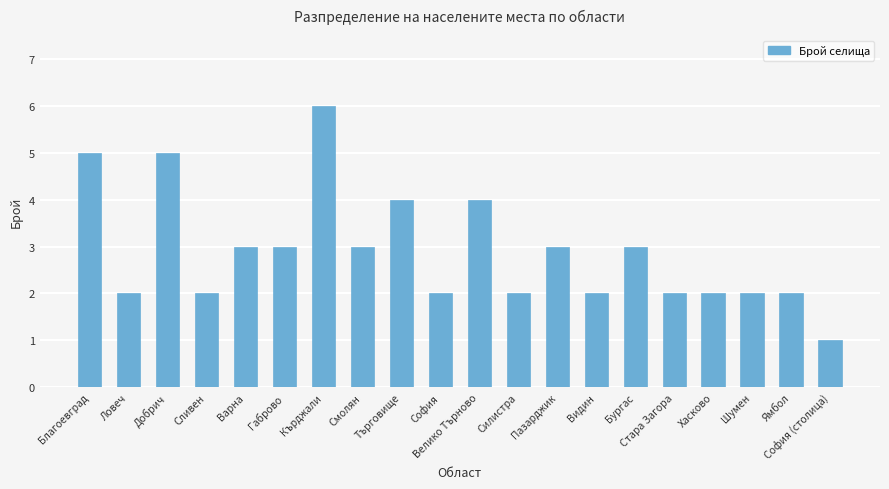

How many bars are there in total?

20